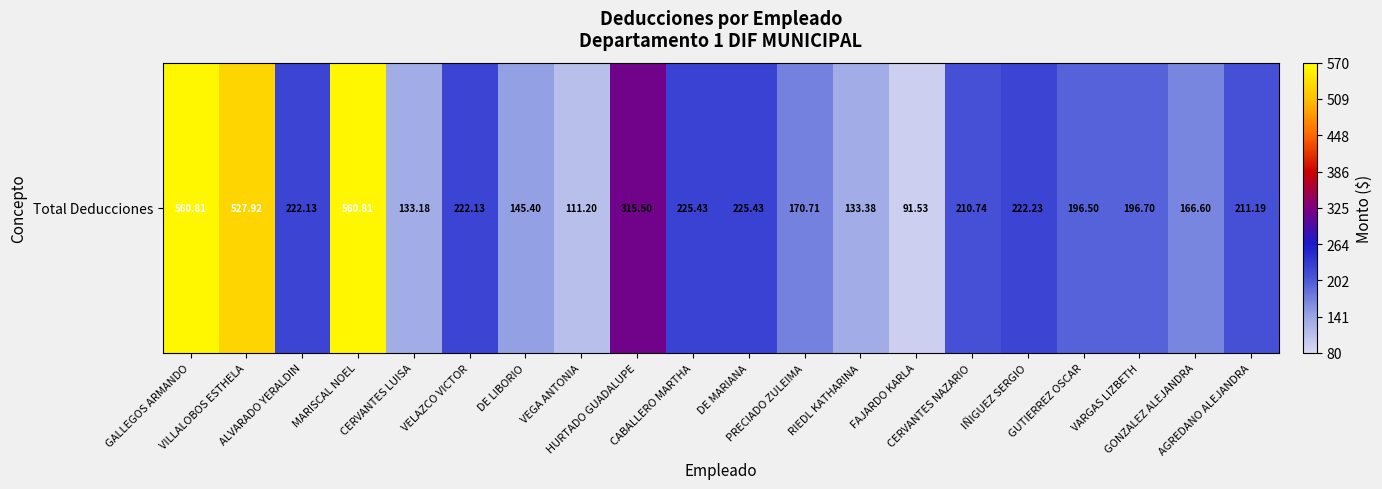

What is the change in value from PRECIADO ZULEIMA to GUTIERREZ OSCAR?

+25.8